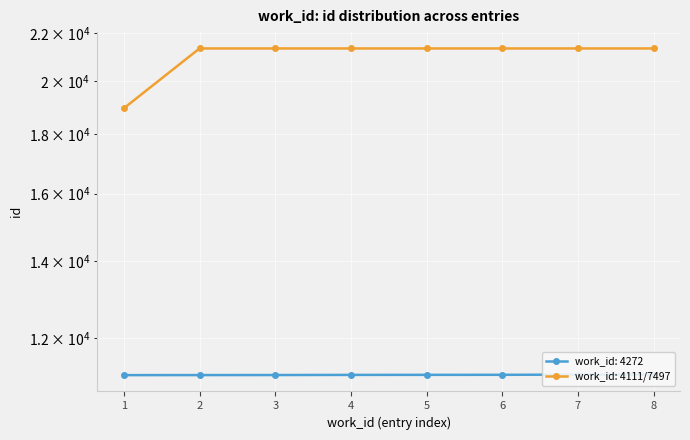

True or false: work_id: 4111/7497 and work_id: 4272 cross at least once.

False